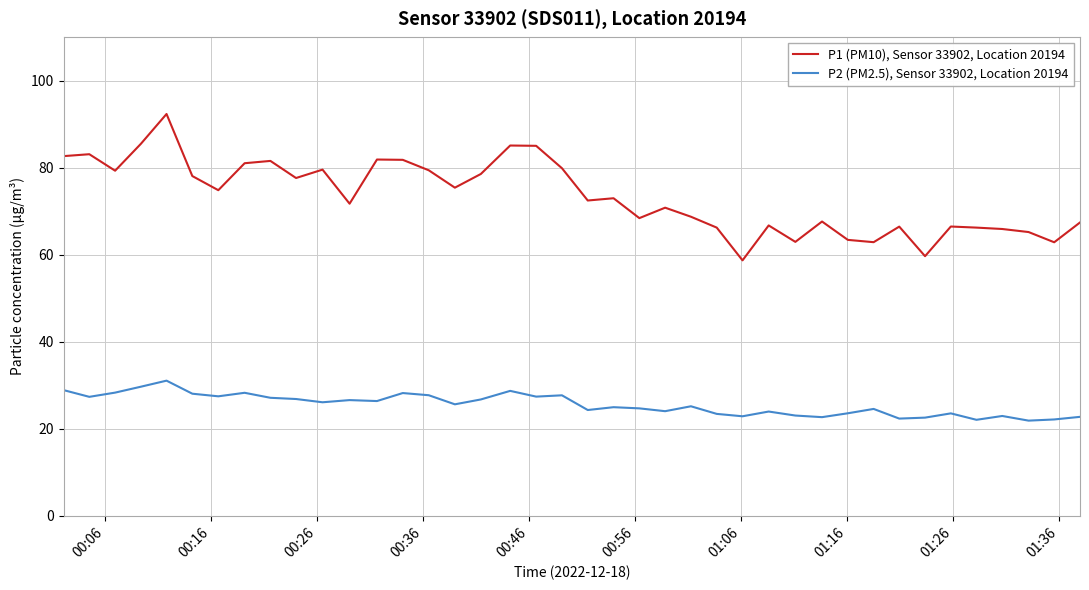

Which series has the largest total across all categories?

P1 (PM10), Sensor 33902, Location 20194